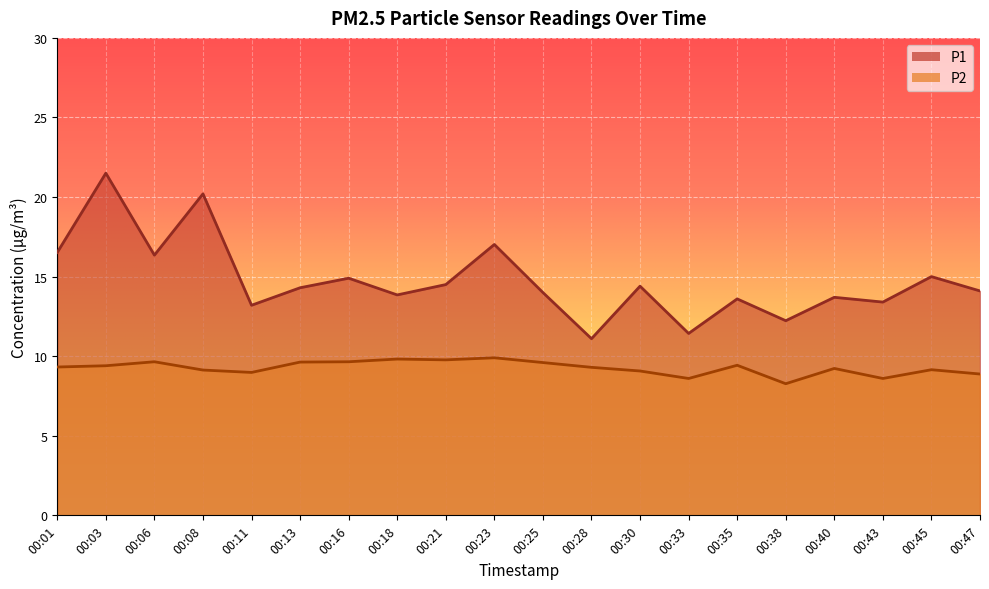

How many values in the P2 series exceed 9?

15